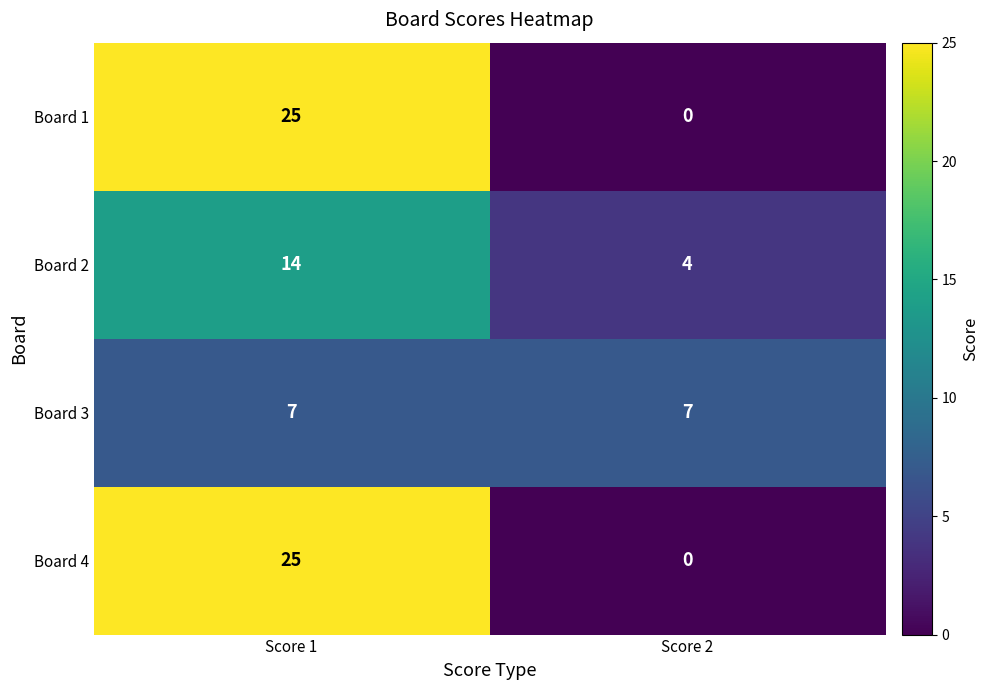

How many series are shown in this chart?

4